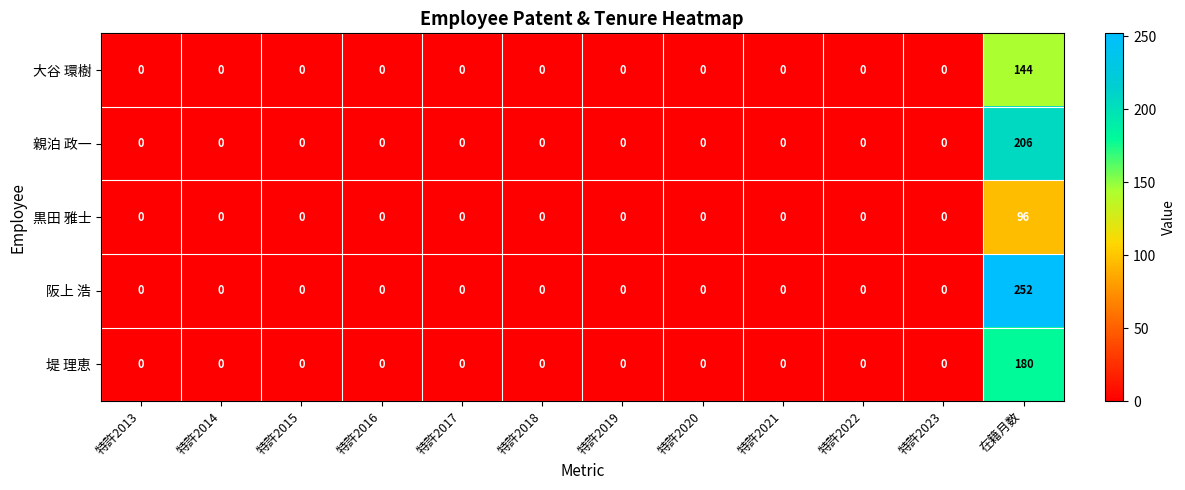

Count the number of data series in this chart.

5